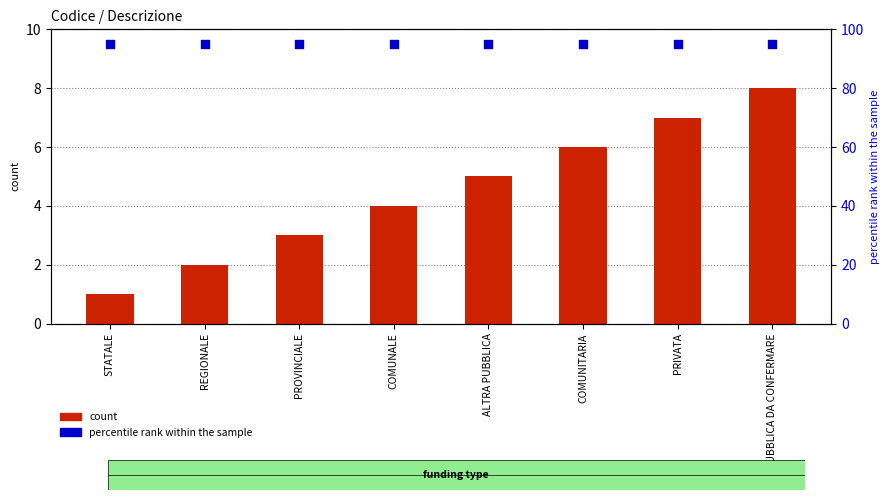

Is the value of percentile rank within the sample at STATALE greater than the value of Codice at PUBBLICA DA CONFERMARE?

Yes